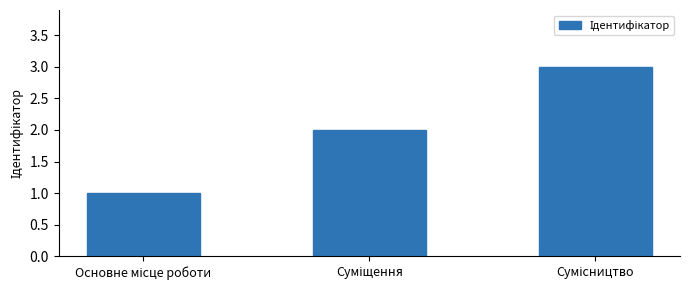

What is the greatest value displayed?

3